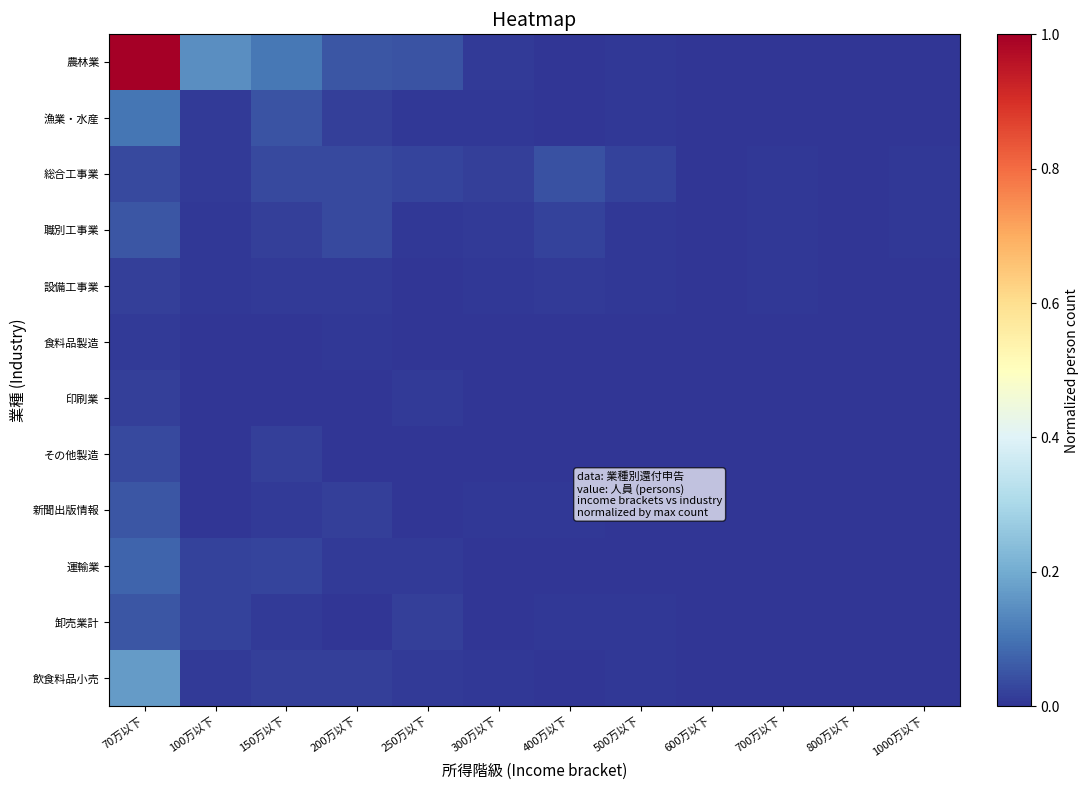

Between 400万以下 and 500万以下, which series saw the biggest shift?

総合工事業